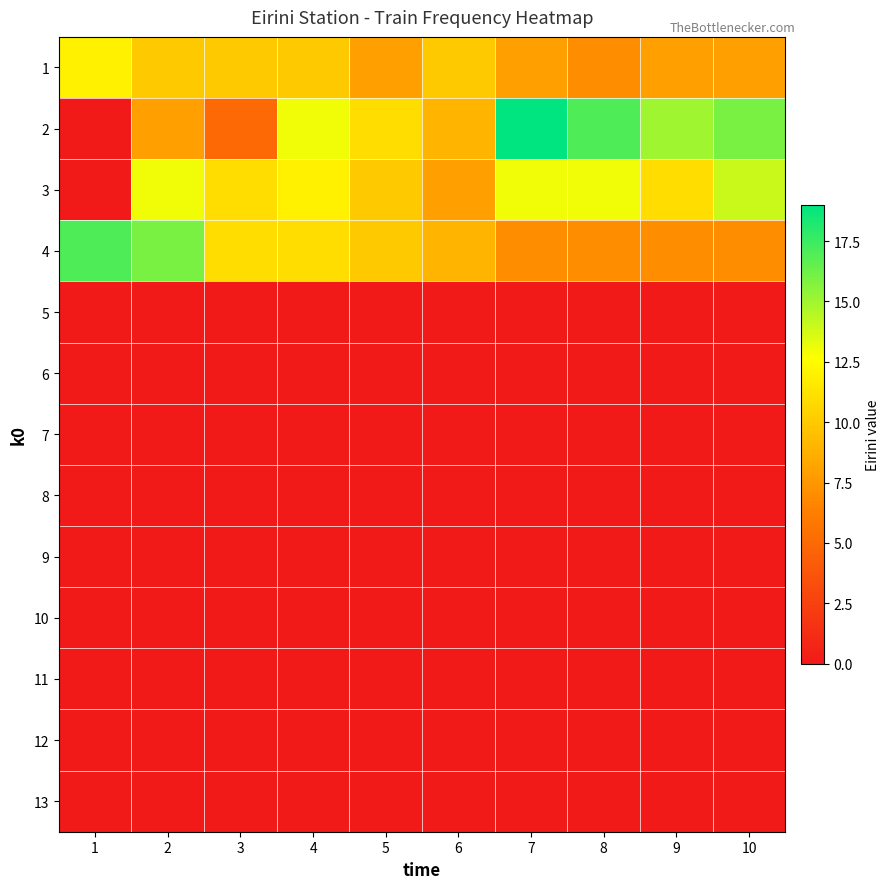

Which series changed the most between 4 and 7?

2